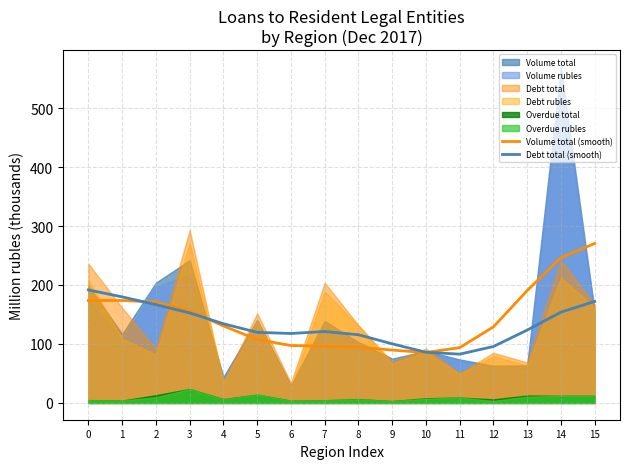

What is the difference between the Volume total (smooth) values at 10 and 7?

10.7